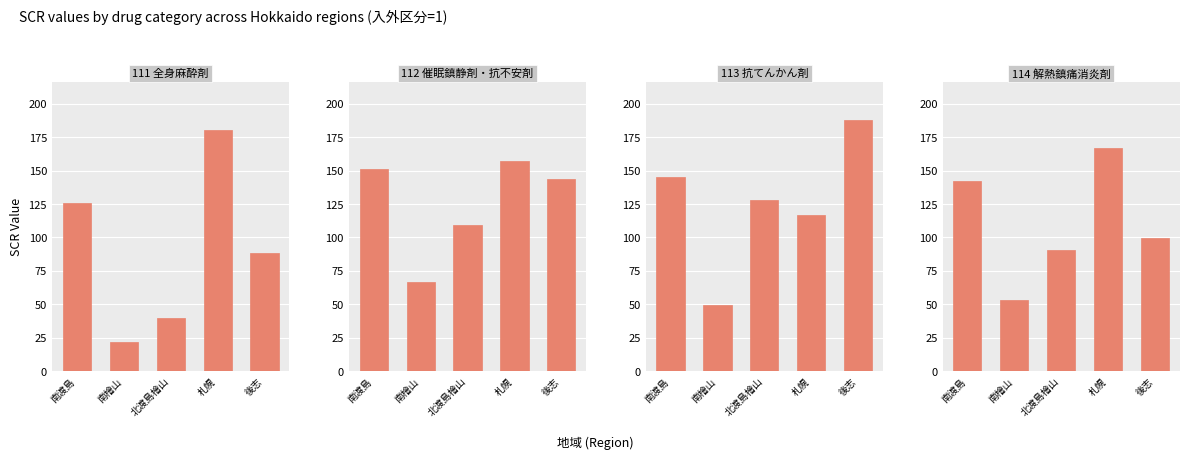

What position from the right is 南檜山?

4